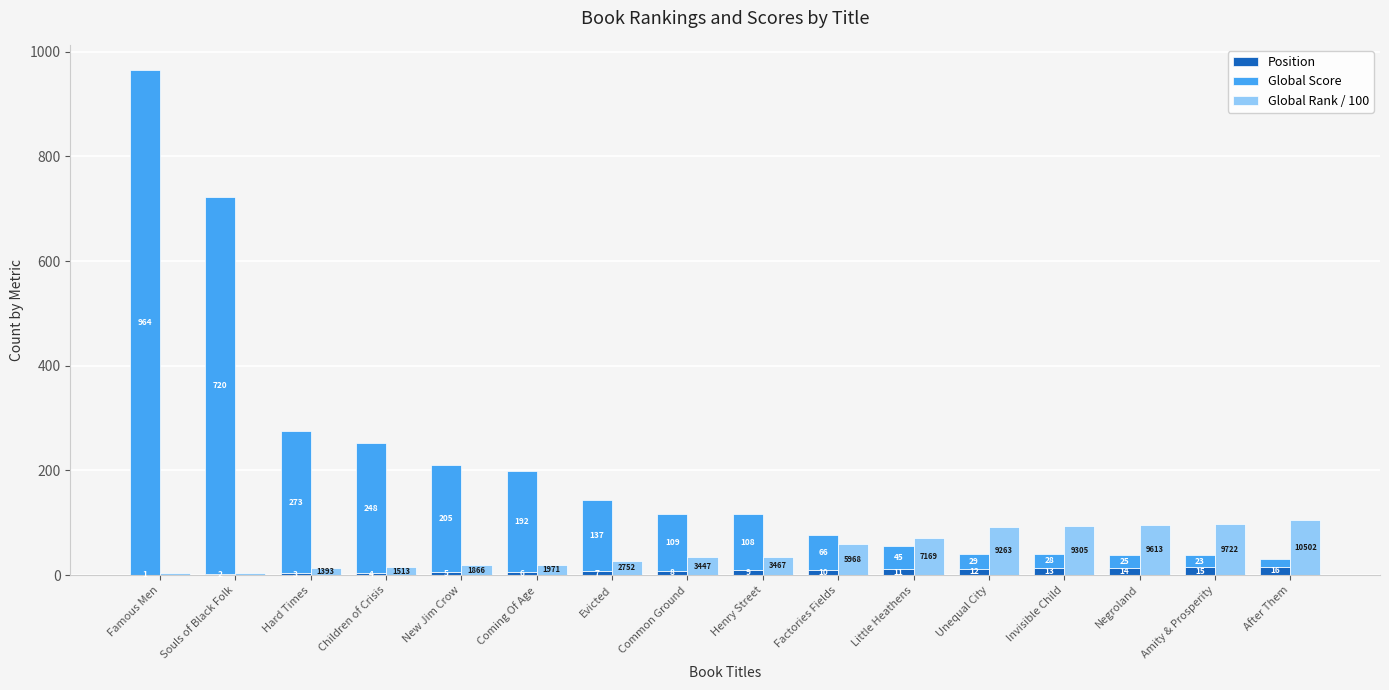

What is the value of the Global Rank / 100 bar at the 5th from the left?

18.7